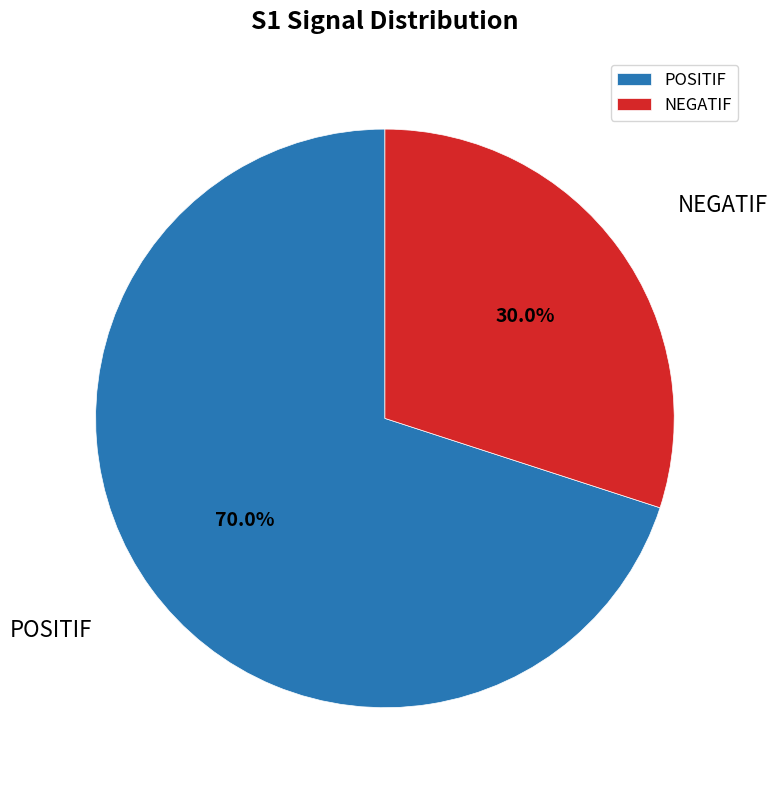

To the nearest percent, what is the difference between the POSITIF and NEGATIF slice percentages?

40%